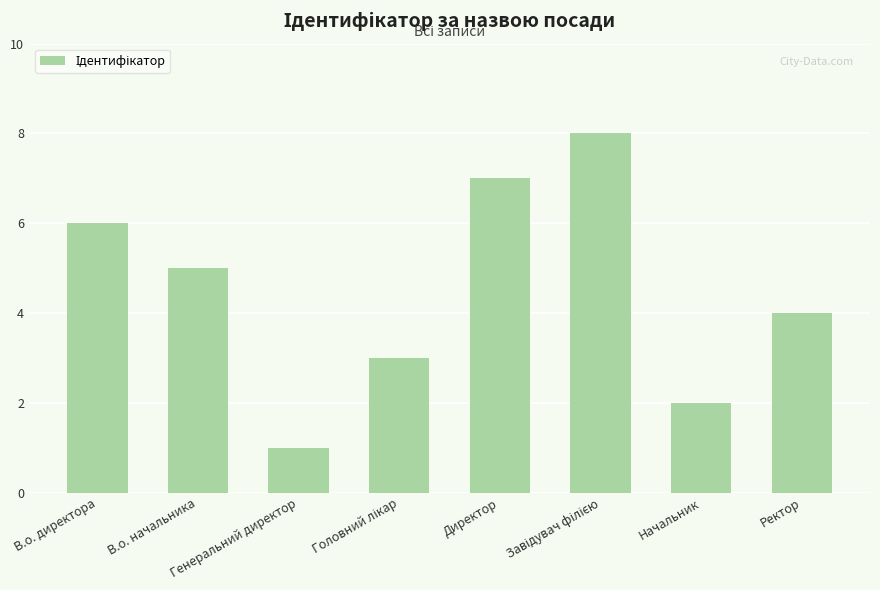

What is the value of the 5th bar from the left?

7